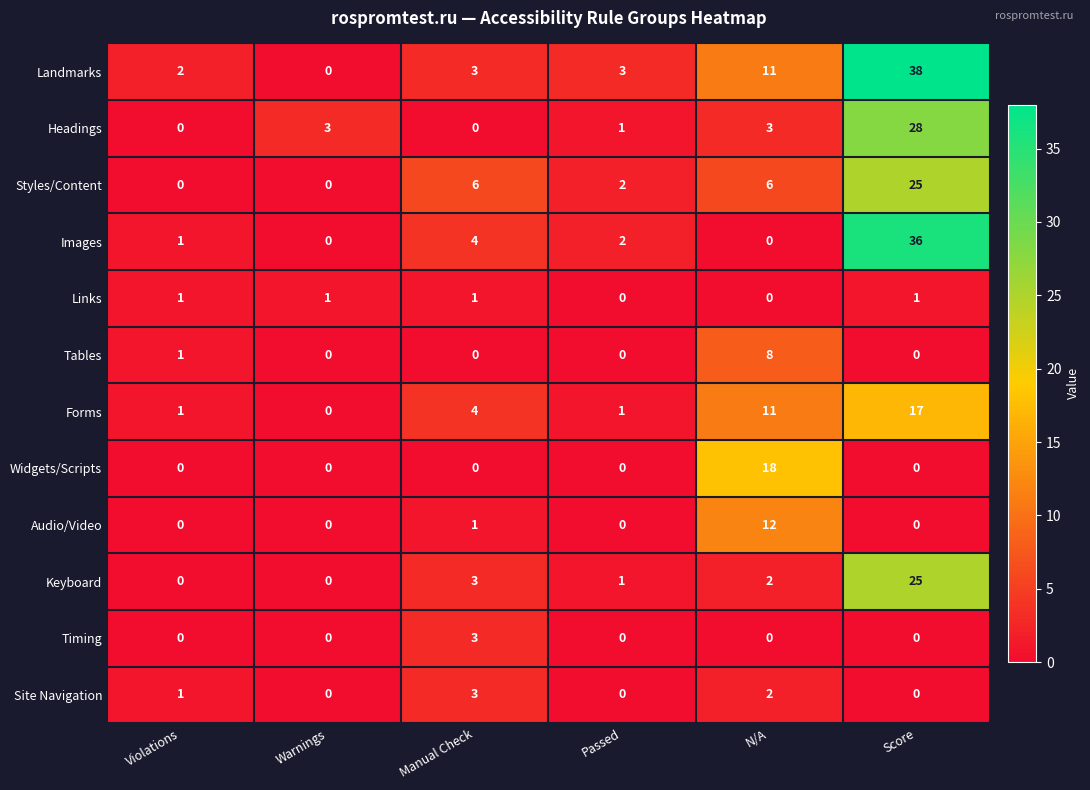

The Tables series shows 2 at N/A. True or false?

False